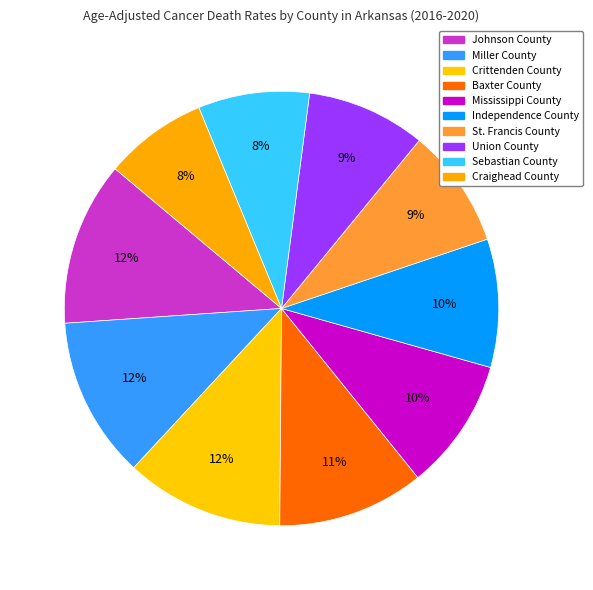

What is the change in value from Johnson County to Miller County?

-0.5